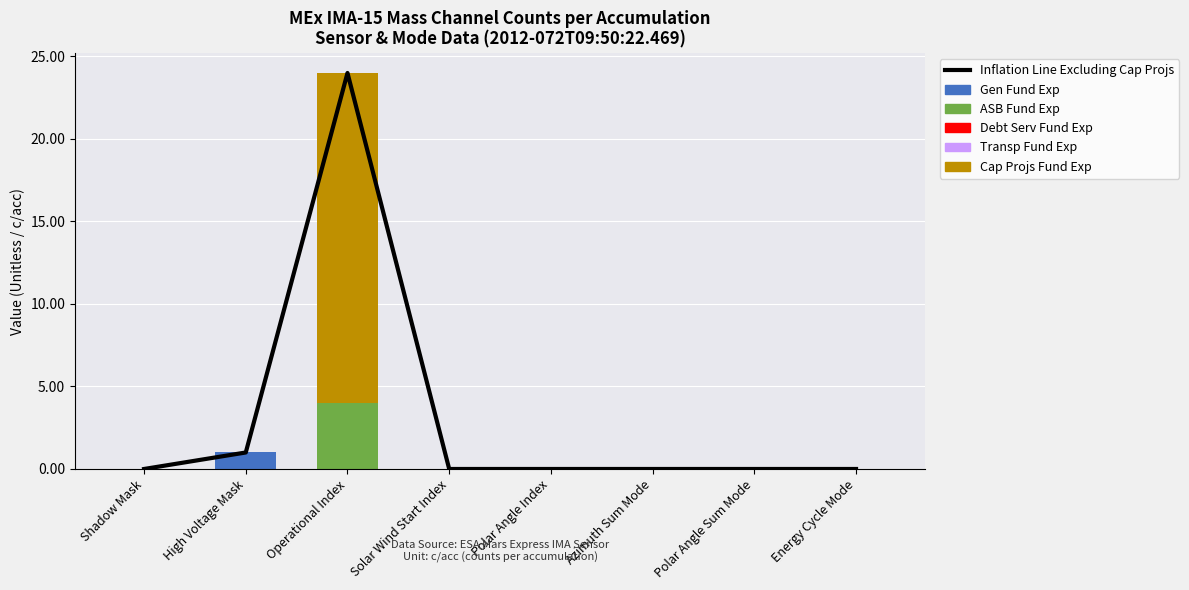

What is the label of the 3rd bar from the right?

Azimuth Sum Mode